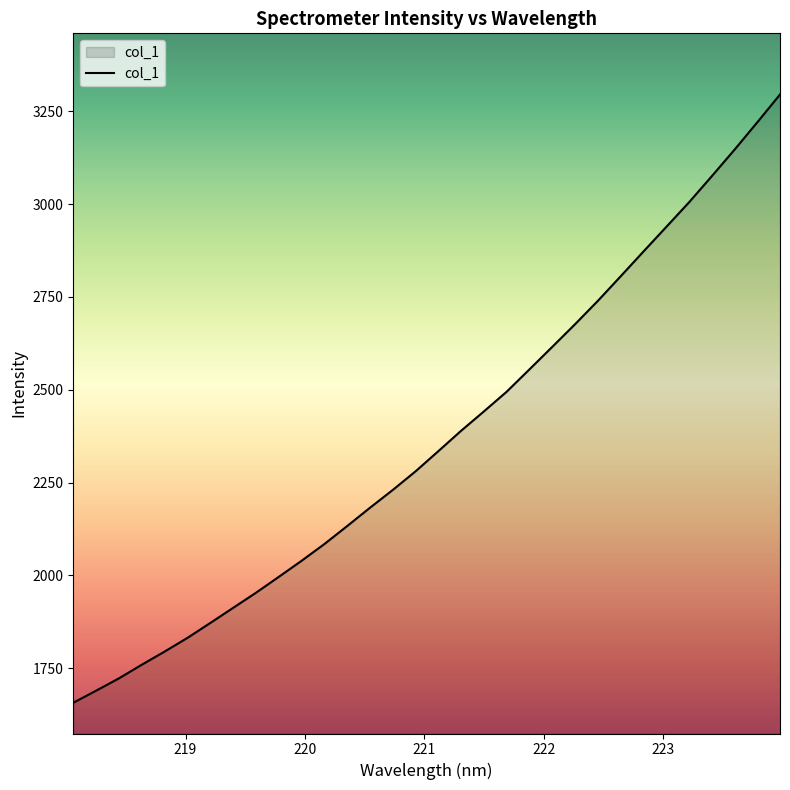

How many distinct data groups are displayed?

1